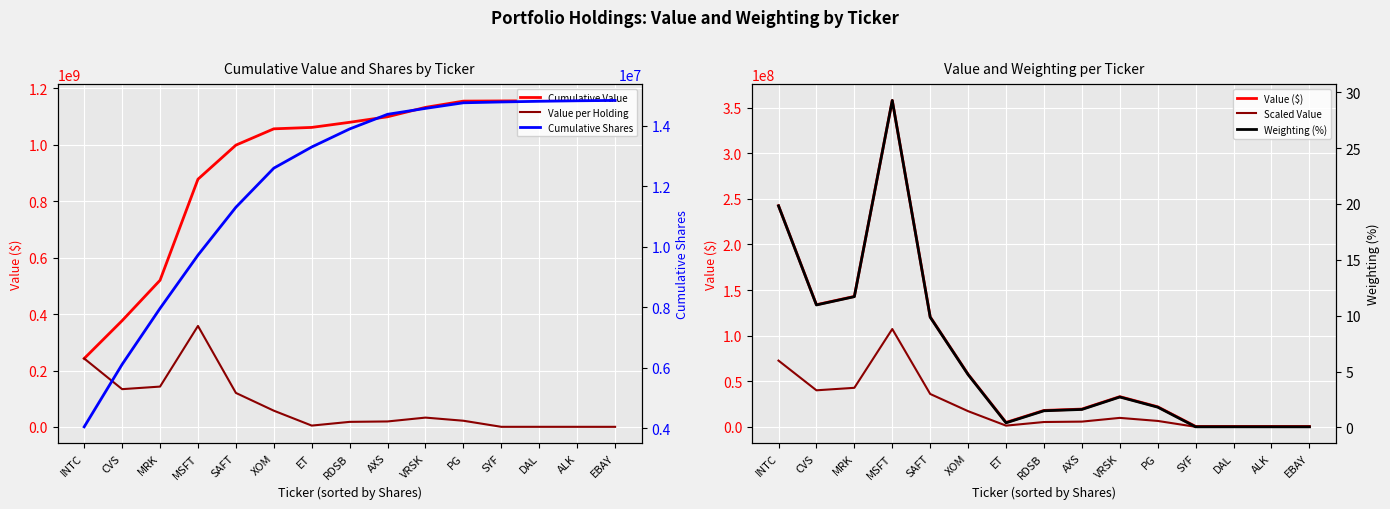

How many intersections are there between Cumulative Shares and Scaled Value?

1